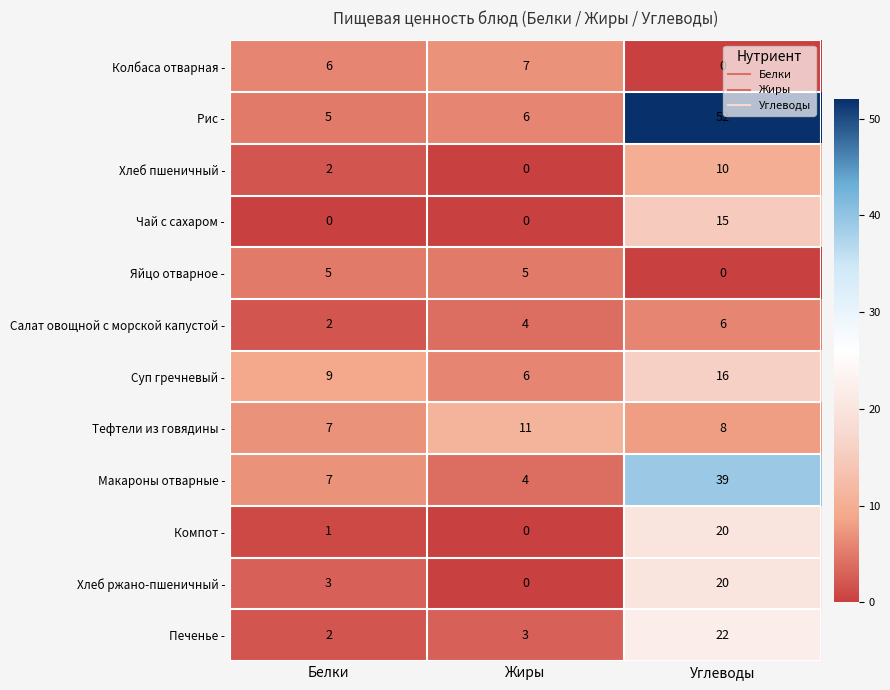

At which category is the sum across all series the highest?

Углеводы